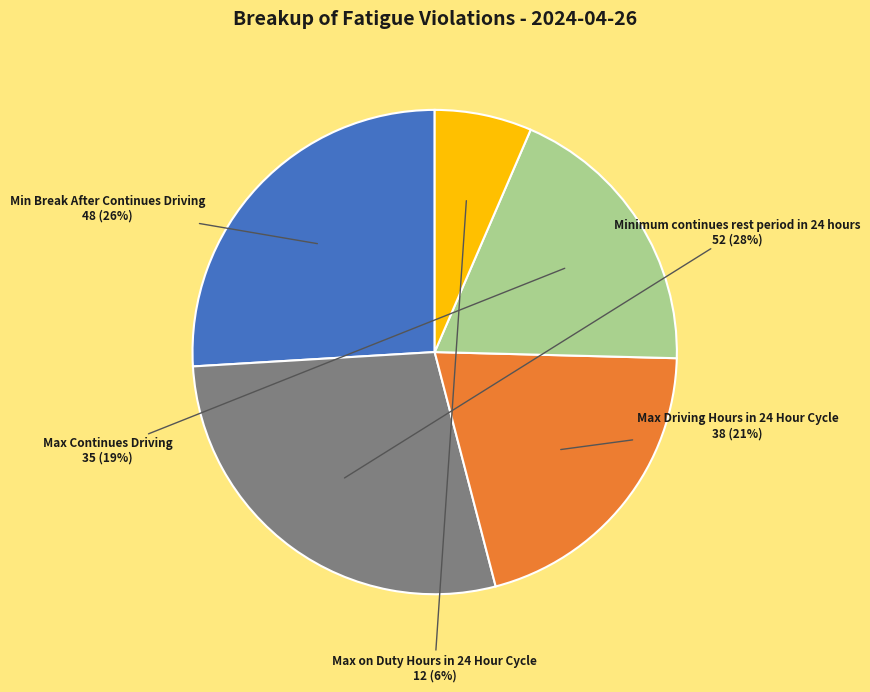

To the nearest percent, what is the difference between the largest and smallest slice percentages?

22%